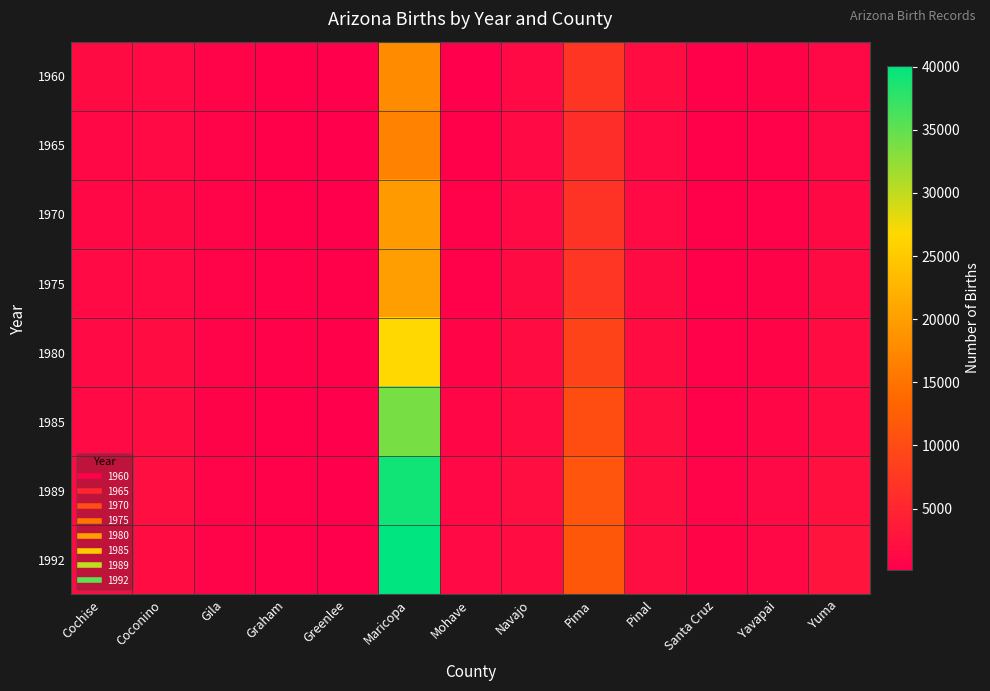

Which series has the widest spread of values?

1992